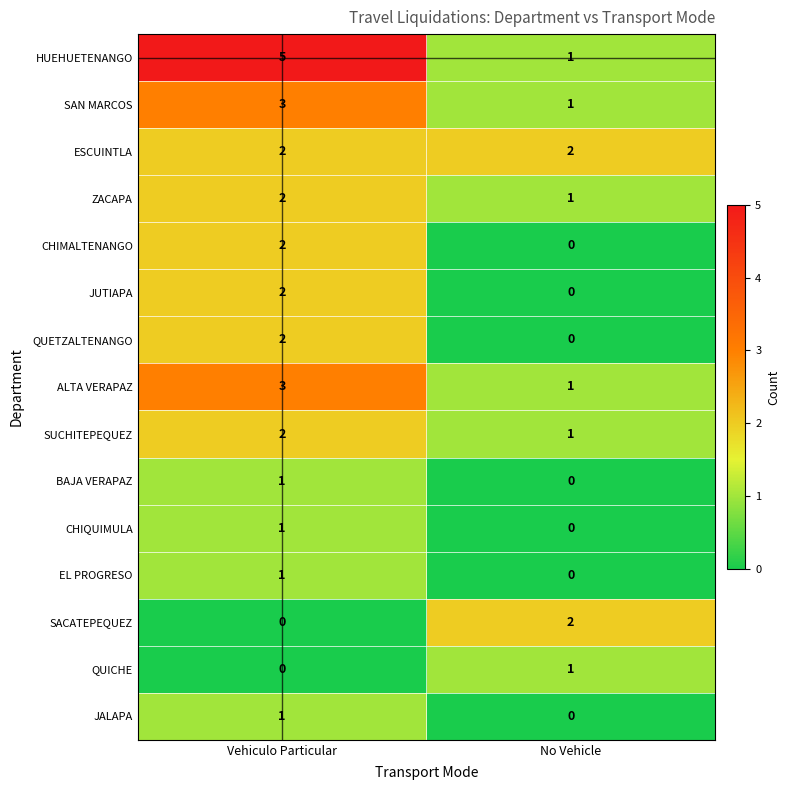

Which series has the largest range (max minus min)?

HUEHUETENANGO